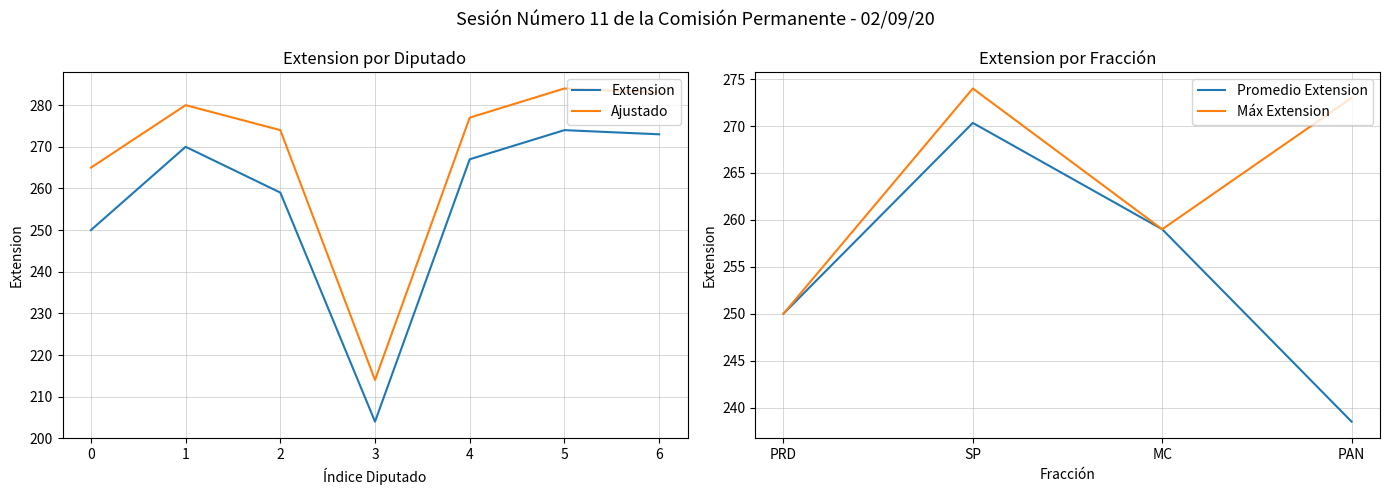

The Ajustado series shows 106 at 0. True or false?

False